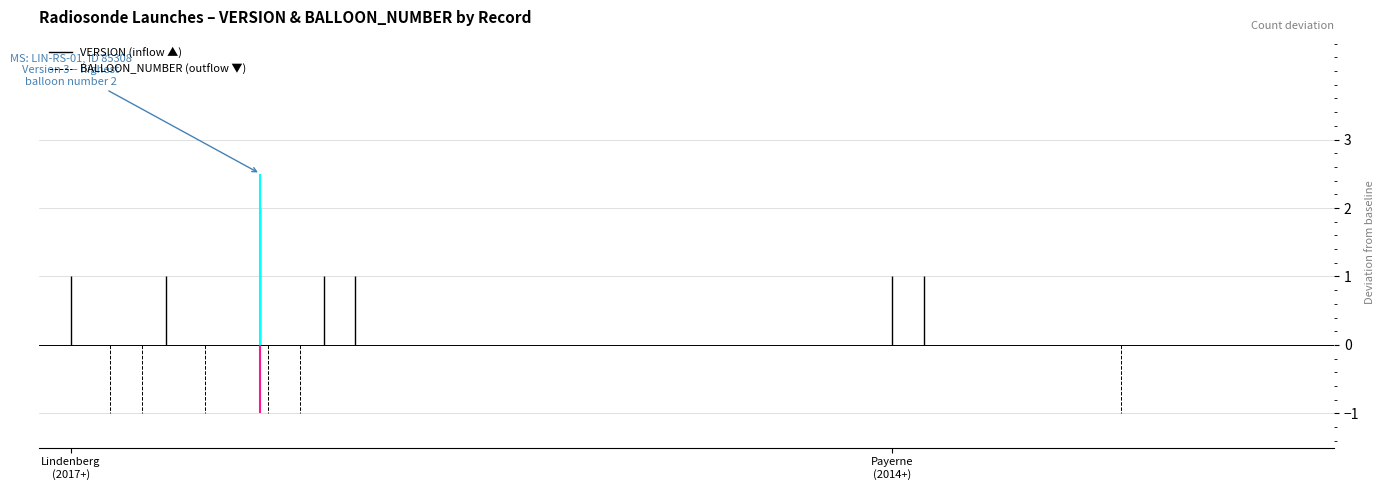

At which category is the sum across all series the highest?

6